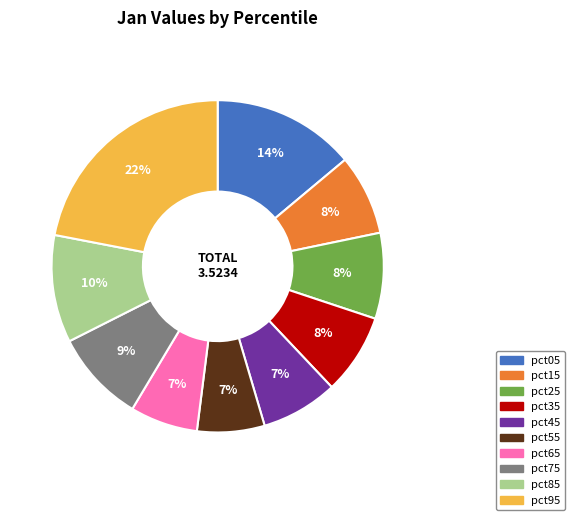

To the nearest percent, what percentage of the pie is pct45?

7%